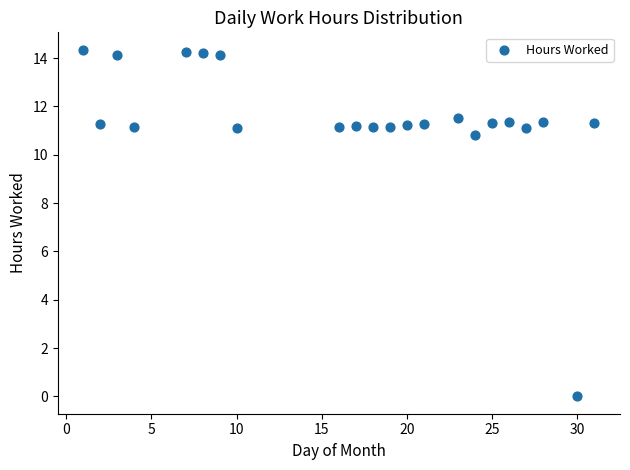

What Y value in the scatter plot is closest to 7?

10.8